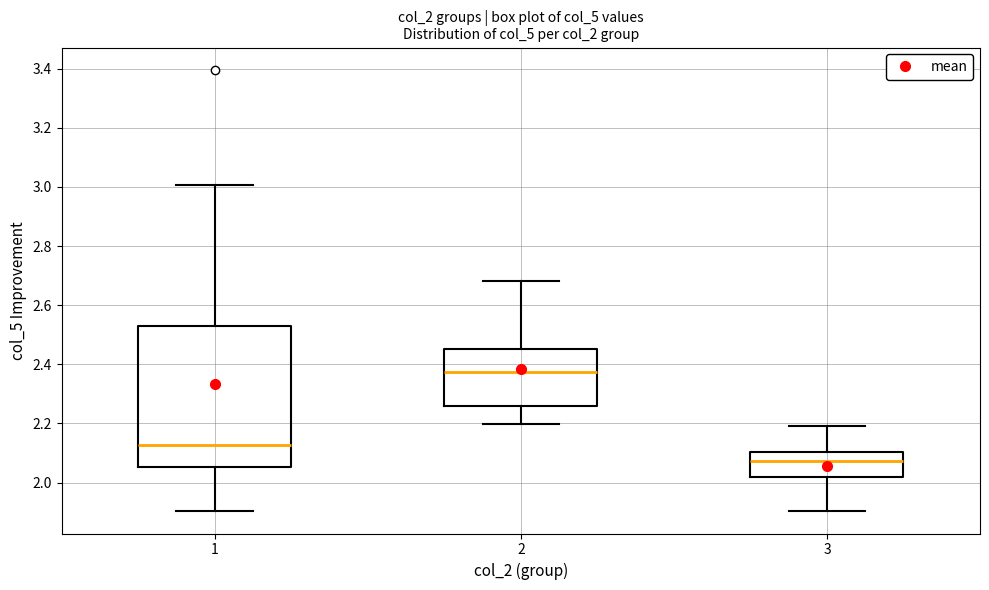

Where does the upper whisker of the box at x = 1 end on the y-axis? The values are not printed on the chart, so give them approximately, as read against the axis.

3.00